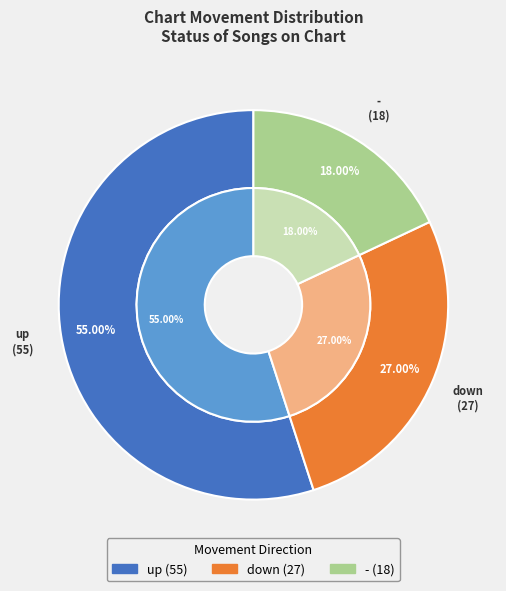

Which slice represents more than half of the pie?

up